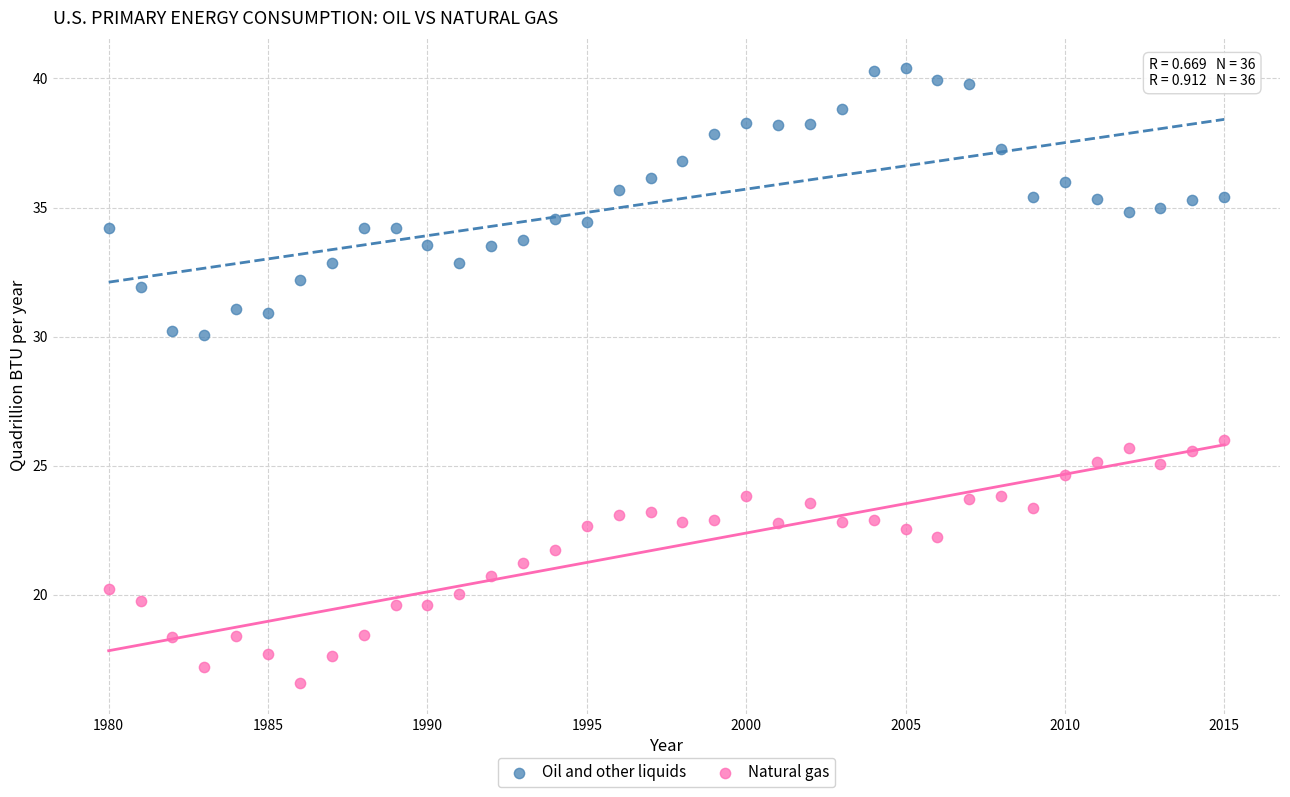

Which series contains the highest Y value?

Oil and other liquids